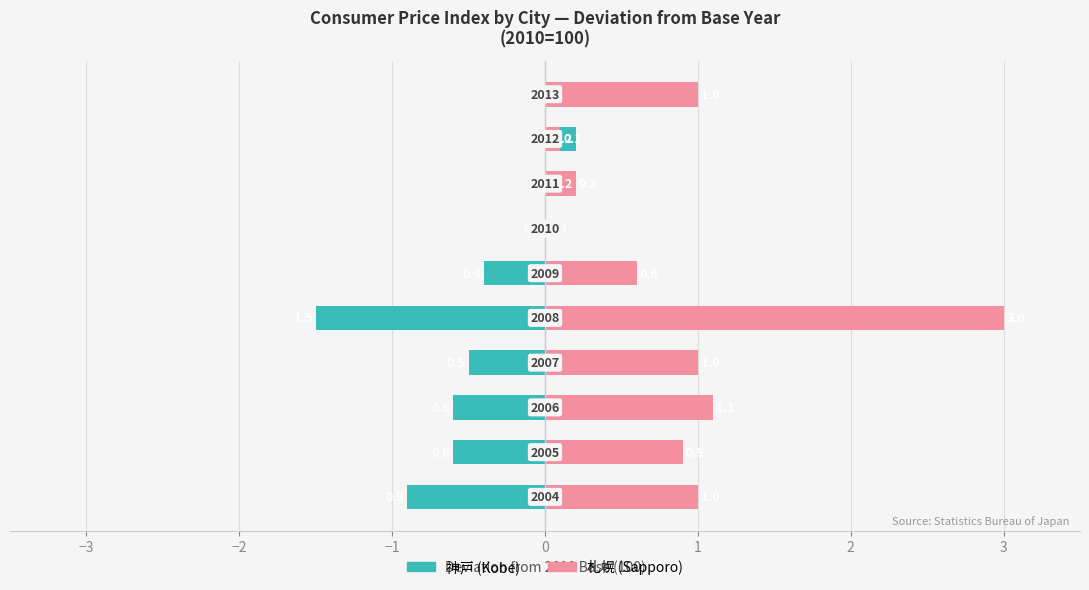

Rank the series by their average value, from lowest to highest.

神戸, 札幌